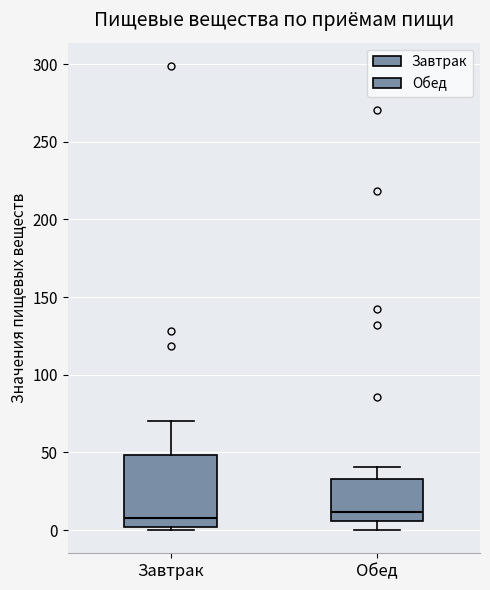

Comparing the boxes themselves (not the whiskers), which one is the tallest?

Завтрак